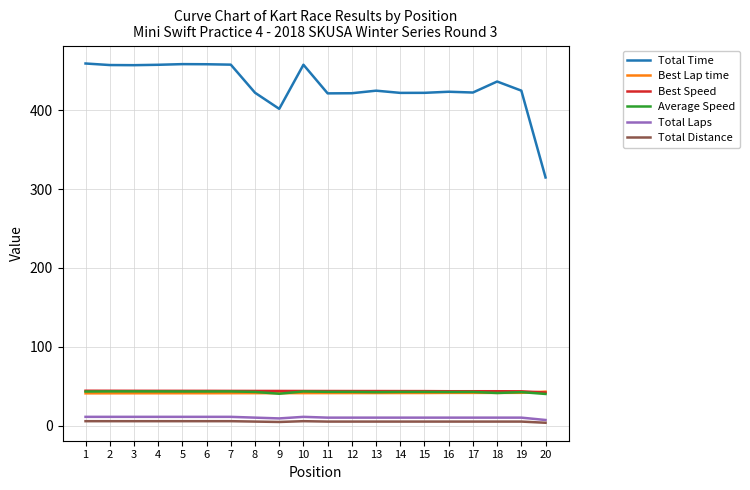

True or false: Total Distance and Total Time cross at least once.

False